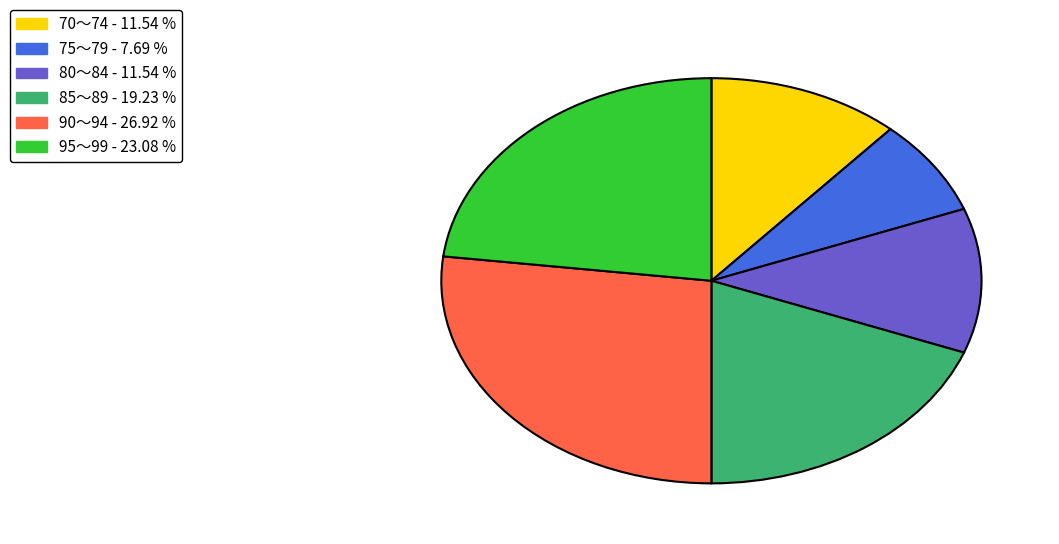

Is there any slice that represents more than half of the pie?

No